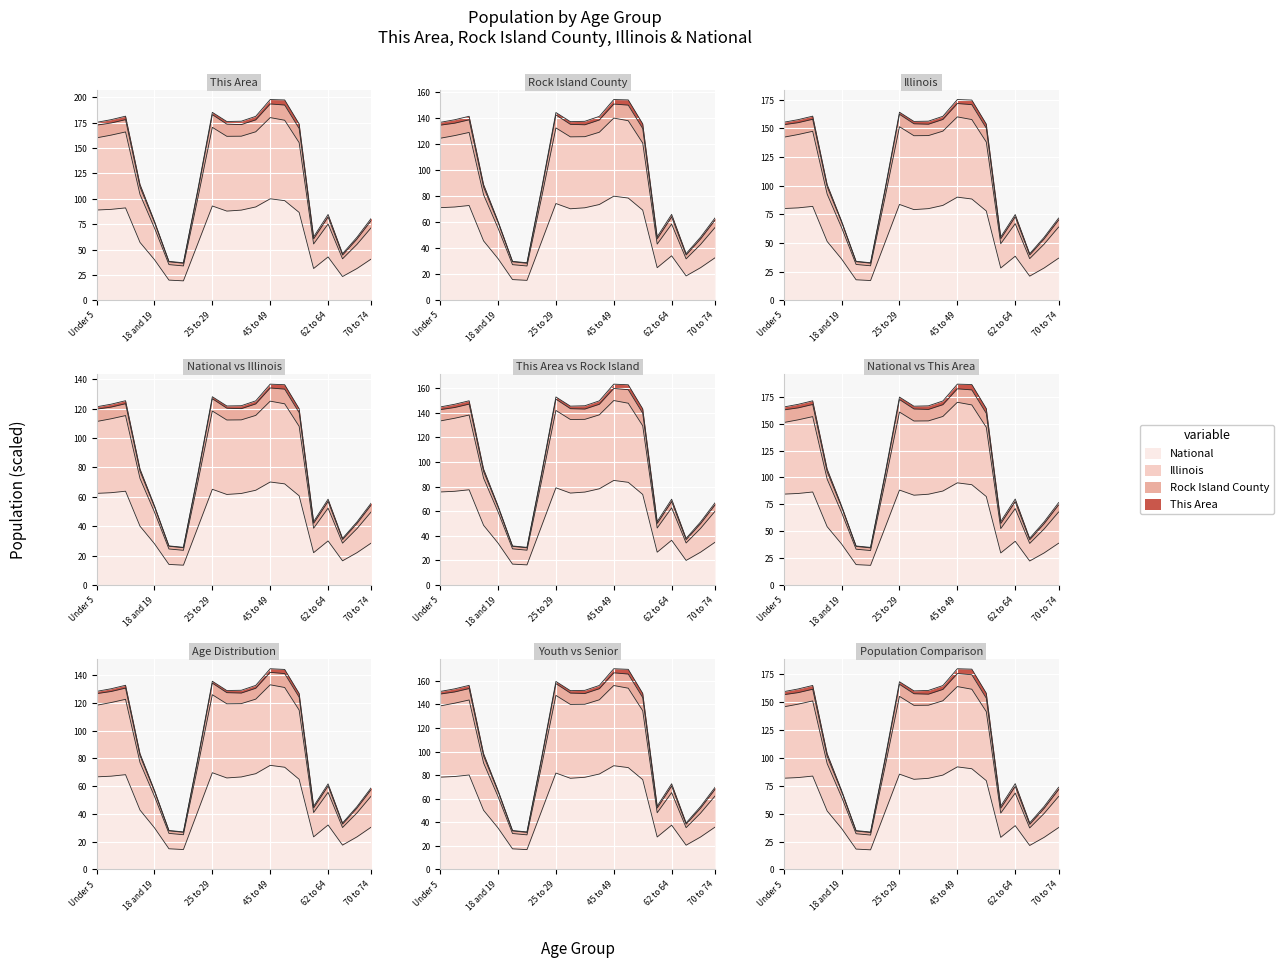

At which label does National reach its peak?

45 to 49